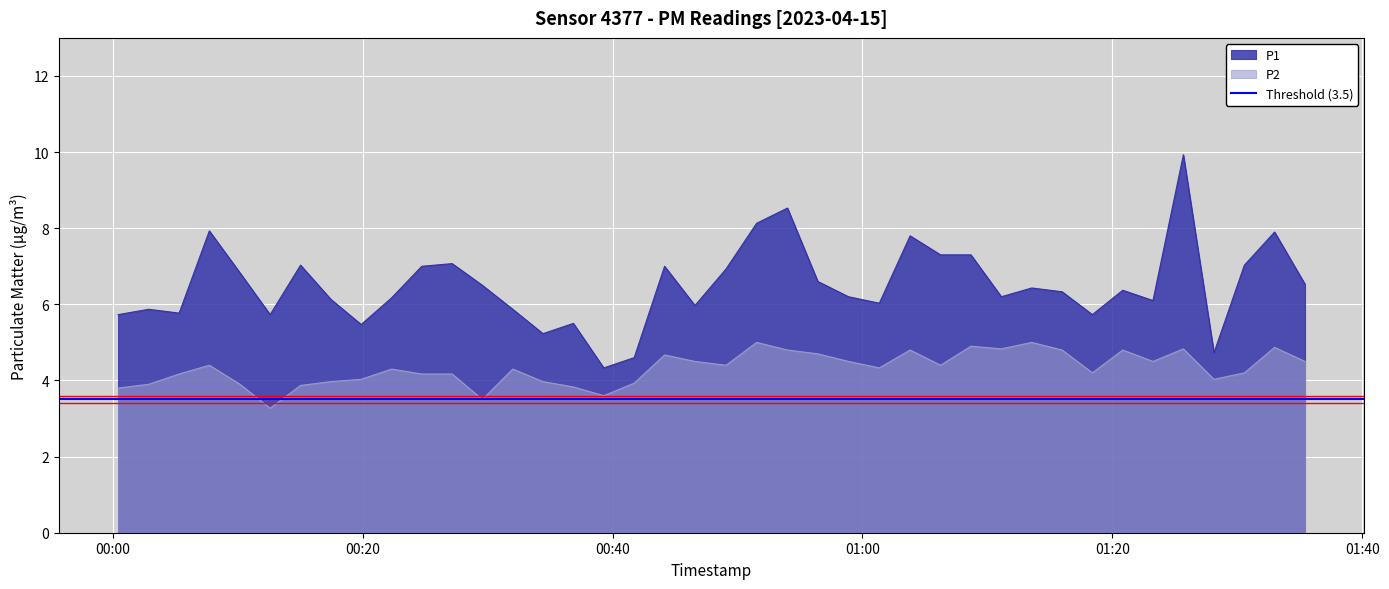

What is the smallest value displayed?

3.3